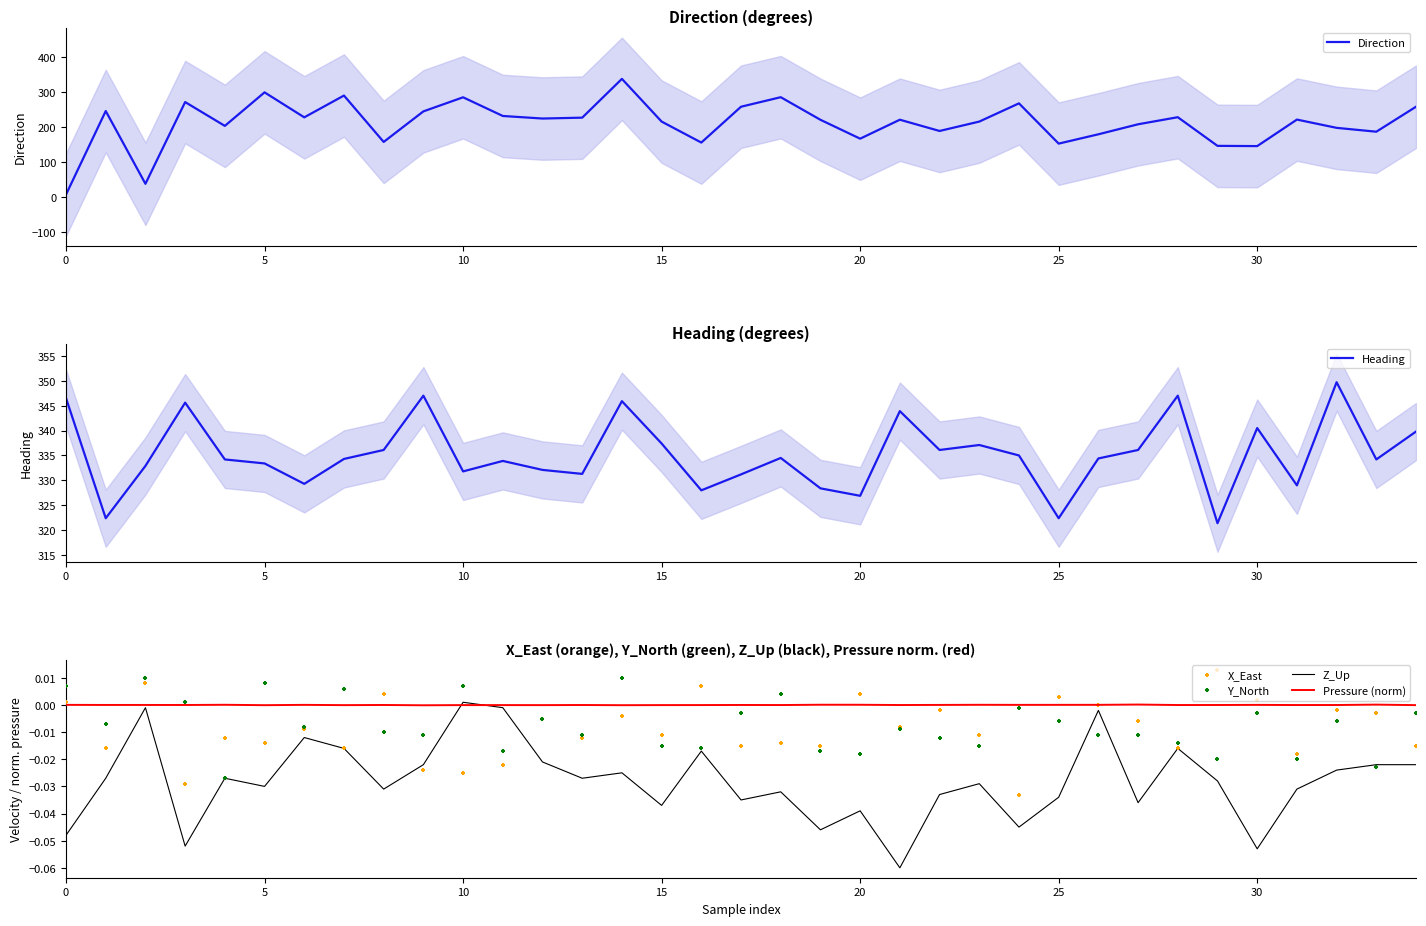

Which series reaches the minimum Y coordinate?

Z_Up